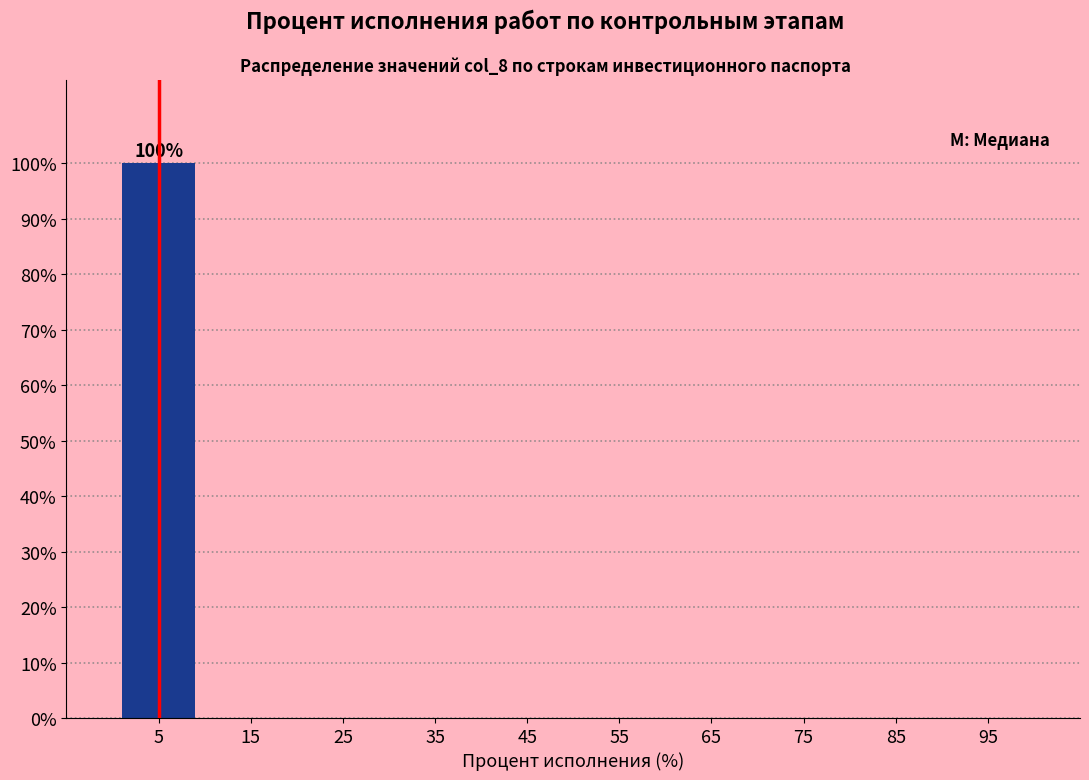

Over which range of the x-axis is the bar tallest?

0 to 10